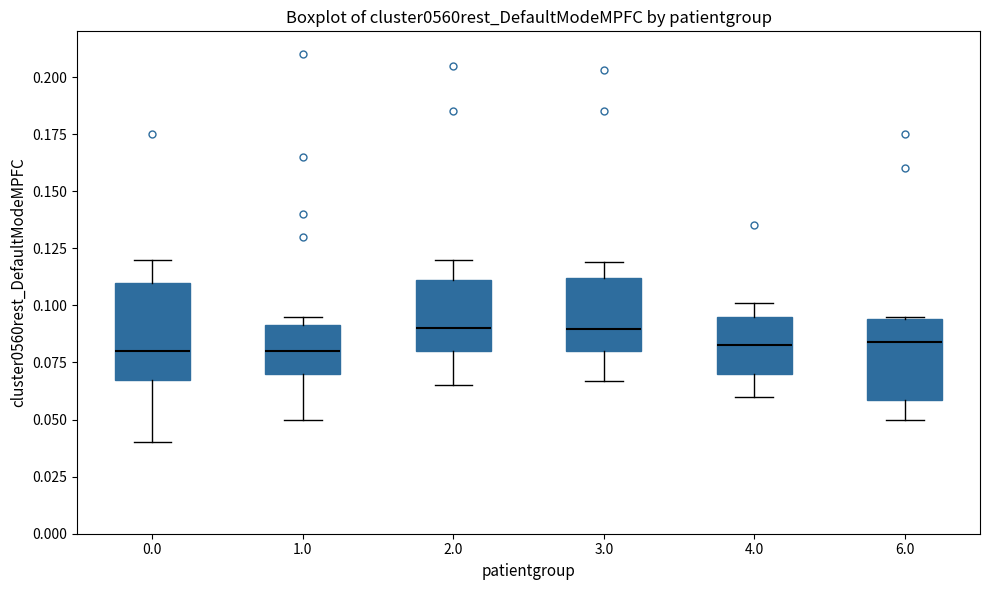

Reading left to right, read every box against the y-axis: the position of its median line, the range the box covers, and the ends of its whiskers. The values are not printed on the chart, so give them approximately, as read against the axis.

0.0: median 0.080, box 0.070 to 0.110, whiskers 0.040 to 0.120
1.0: median 0.080, box 0.070 to 0.090, whiskers 0.050 to 0.095
2.0: median 0.090, box 0.080 to 0.110, whiskers 0.065 to 0.120
3.0: median 0.090, box 0.080 to 0.110, whiskers 0.065 to 0.120
4.0: median 0.085, box 0.070 to 0.095, whiskers 0.060 to 0.100
6.0: median 0.085, box 0.060 to 0.095, whiskers 0.050 to 0.095